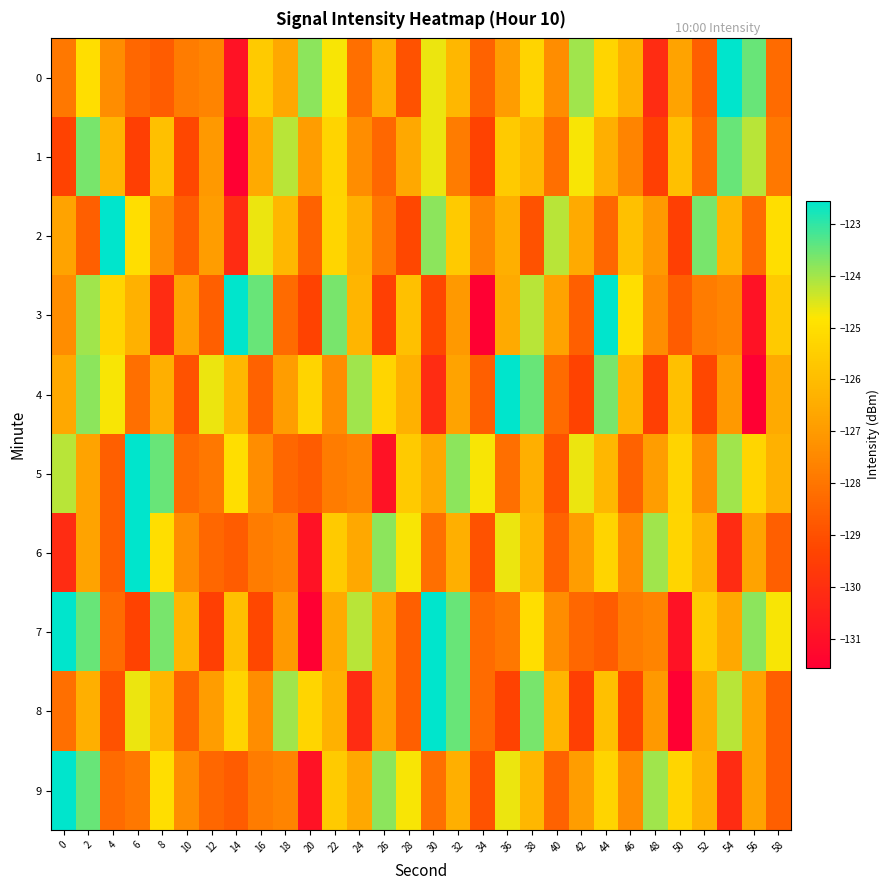

Which series has the largest range (max minus min)?

3